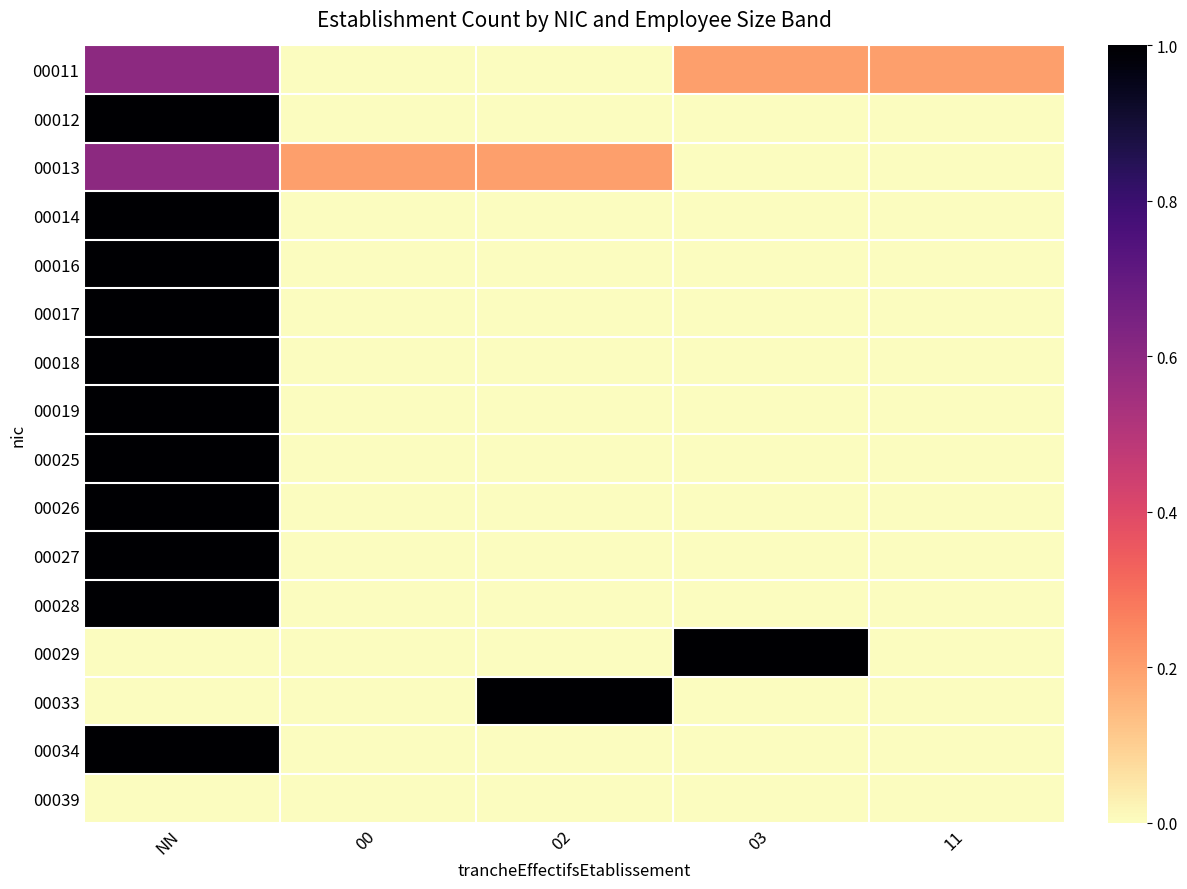

Reading left to right, extract all data points from this chart.

00011: NN=0.6	00=0.0	02=0.0	03=0.2	11=0.2
00012: NN=1.0	00=0.0	02=0.0	03=0.0	11=0.0
00013: NN=0.6	00=0.2	02=0.2	03=0.0	11=0.0
00014: NN=1.0	00=0.0	02=0.0	03=0.0	11=0.0
00016: NN=1.0	00=0.0	02=0.0	03=0.0	11=0.0
00017: NN=1.0	00=0.0	02=0.0	03=0.0	11=0.0
00018: NN=1.0	00=0.0	02=0.0	03=0.0	11=0.0
00019: NN=1.0	00=0.0	02=0.0	03=0.0	11=0.0
00025: NN=1.0	00=0.0	02=0.0	03=0.0	11=0.0
00026: NN=1.0	00=0.0	02=0.0	03=0.0	11=0.0
00027: NN=1.0	00=0.0	02=0.0	03=0.0	11=0.0
00028: NN=1.0	00=0.0	02=0.0	03=0.0	11=0.0
00029: NN=0.0	00=0.0	02=0.0	03=1.0	11=0.0
00033: NN=0.0	00=0.0	02=1.0	03=0.0	11=0.0
00034: NN=1.0	00=0.0	02=0.0	03=0.0	11=0.0
00039: NN=0.0	00=0.0	02=0.0	03=0.0	11=0.0